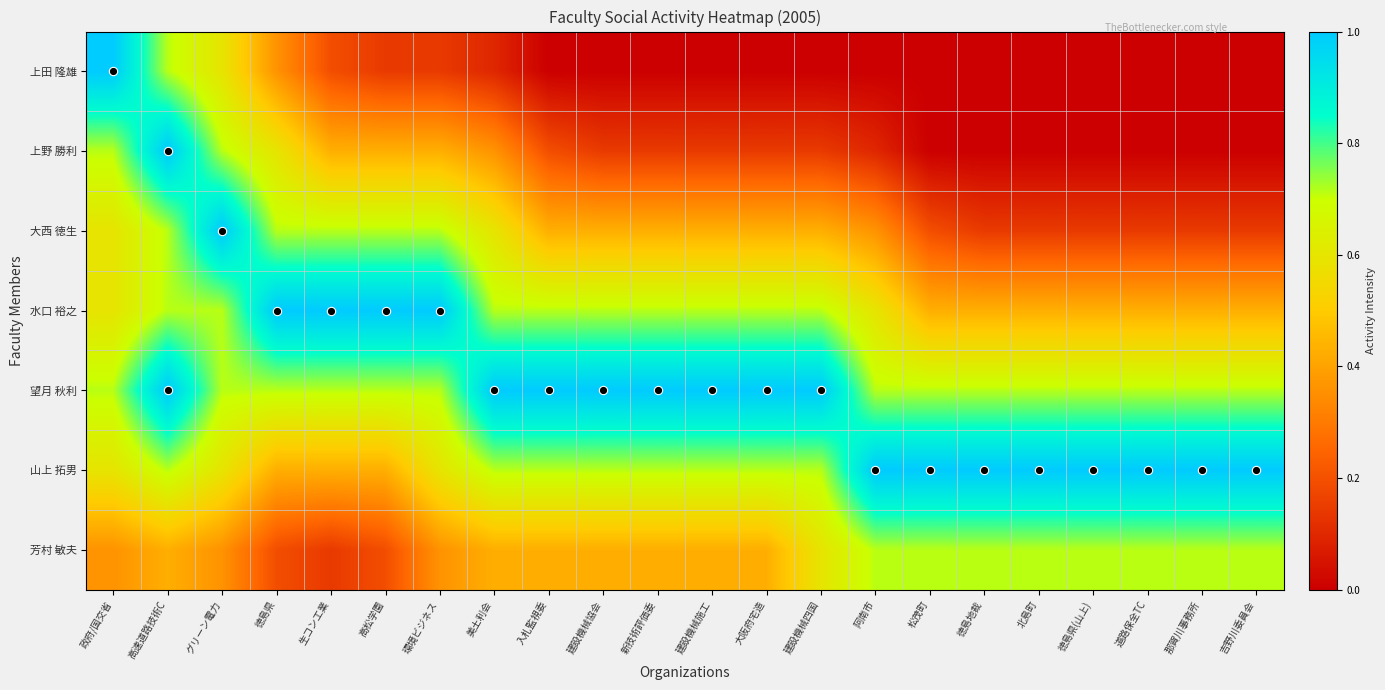

At how many categories does at least one series exceed 0?

22